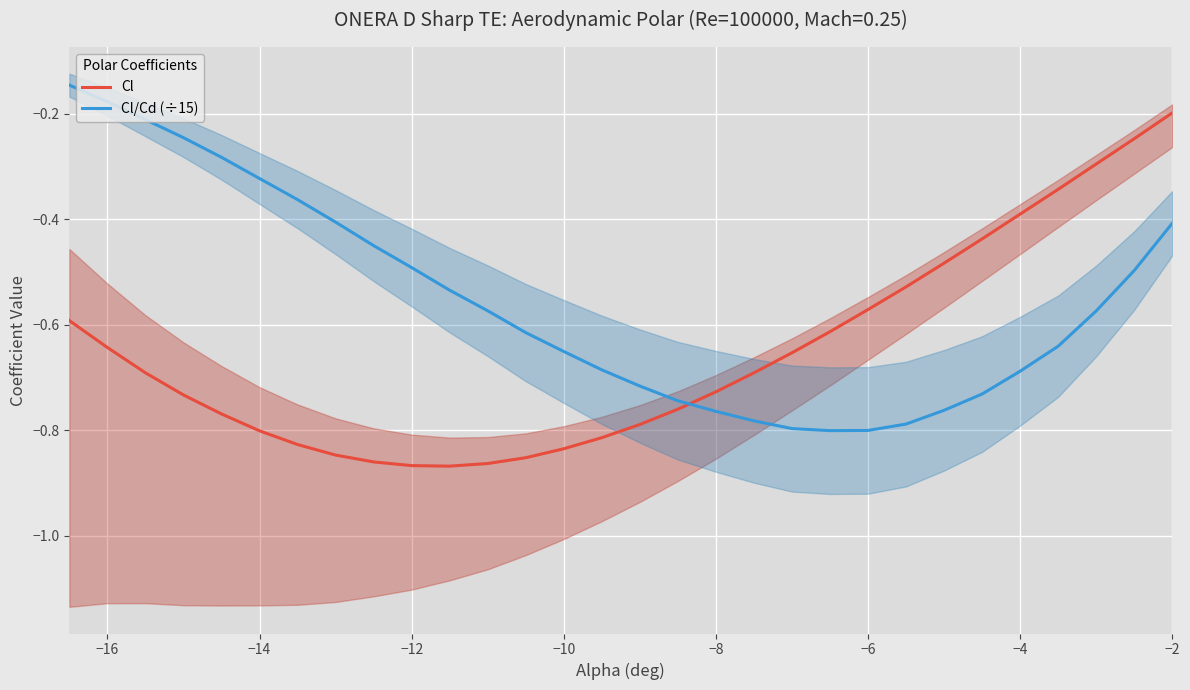

True or false: Cl has a value of -1.1 at −8.

False